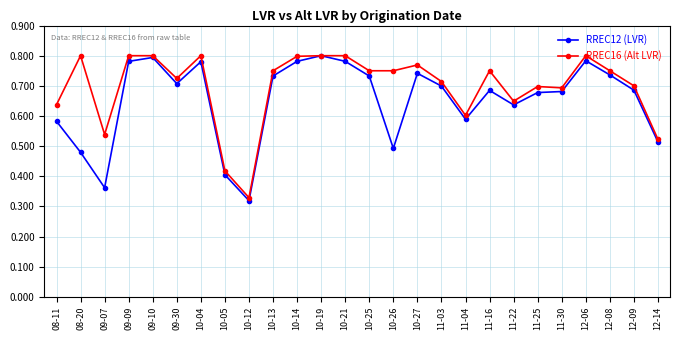

True or false: RREC12 (LVR) has a value of 1.2 at 09-30.

False